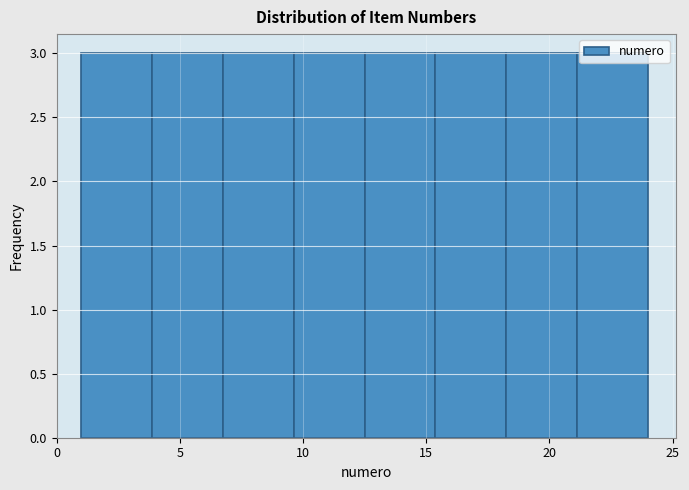

Reading left to right, transcribe this chart: for each bar, give the range it covers on the x-axis and its height. Neither the bar edges nor the heights are printed on the chart, so give them approximately, as read against the axes.

1.0 to 4.0: 3
4.0 to 7.0: 3
7.0 to 9.5: 3
9.5 to 12.5: 3
12.5 to 15.5: 3
15.5 to 18.5: 3
18.5 to 21.0: 3
21.0 to 24.0: 3